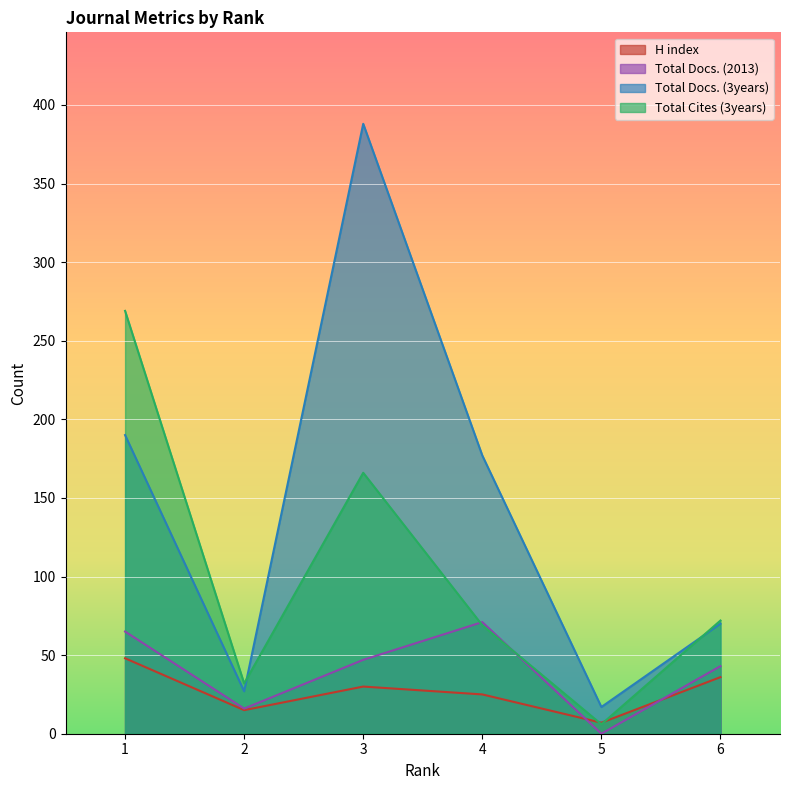

How many intersections are there between Total Docs. (2013) and H index?

2